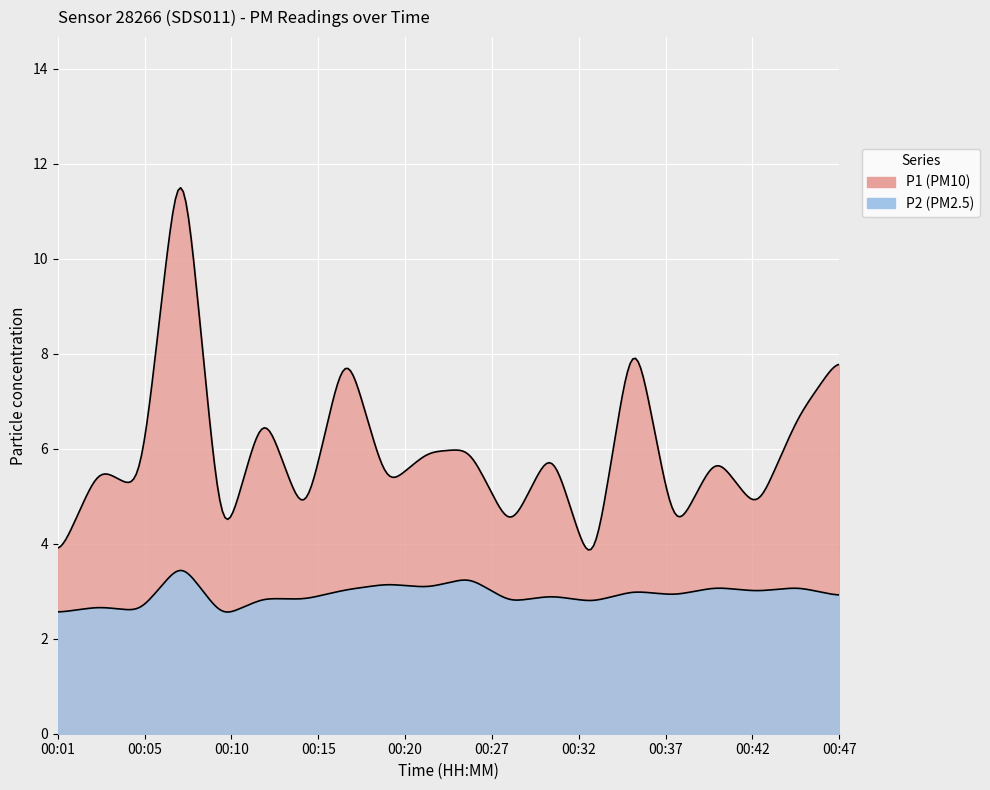

What value does the P2 series have at 00:10?

2.5